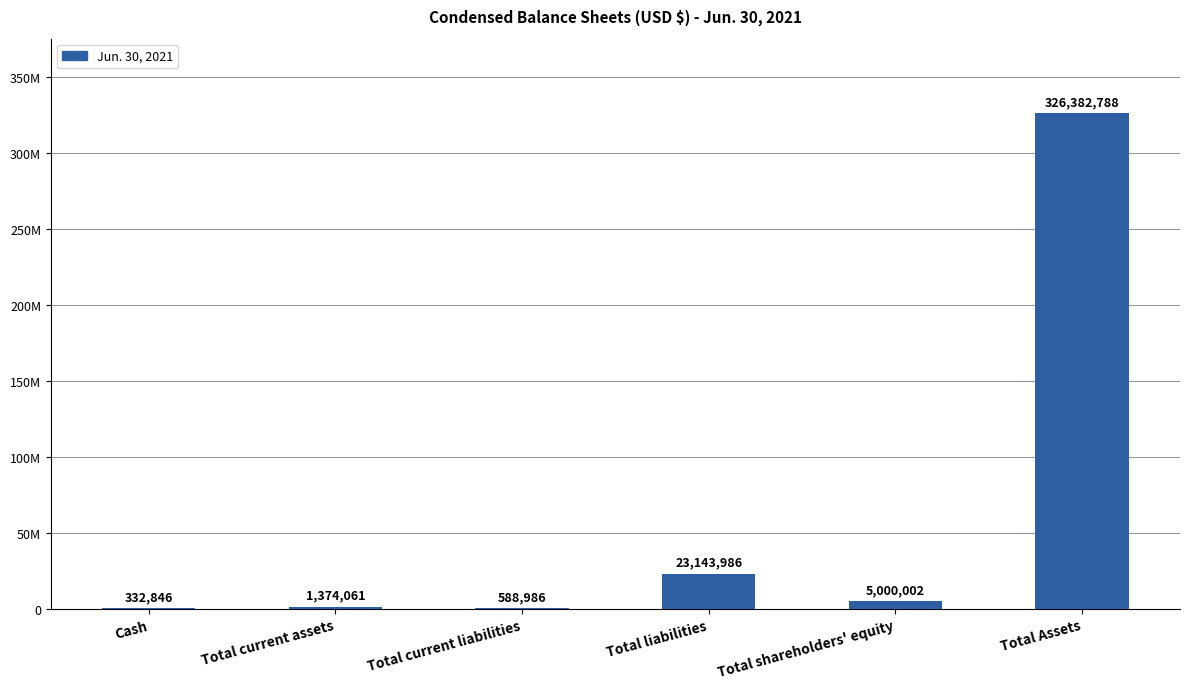

What is the minimum value shown in the chart?

332846